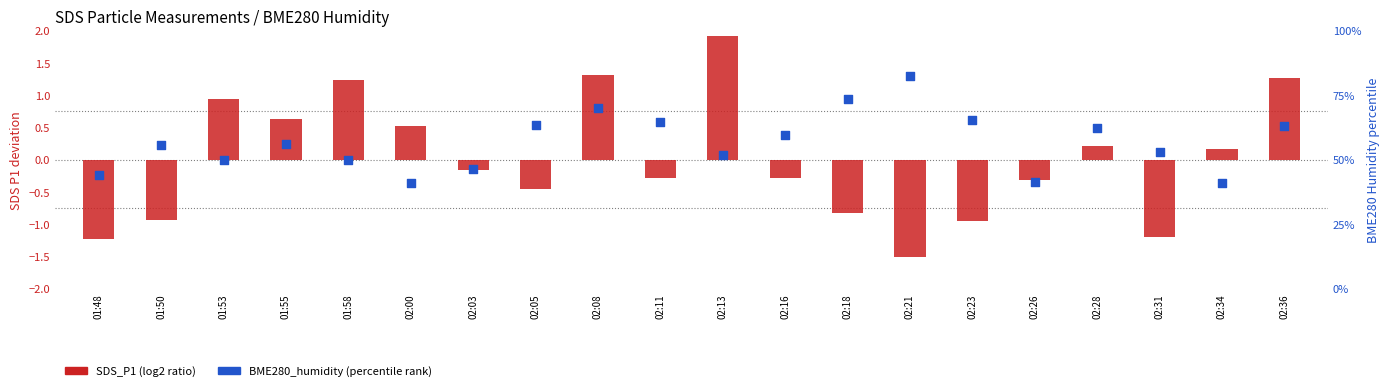

Is the value of SDS_P1 (log2 ratio) at 01:53 greater than the value of BME280_humidity (percentile) at 02:31?

No